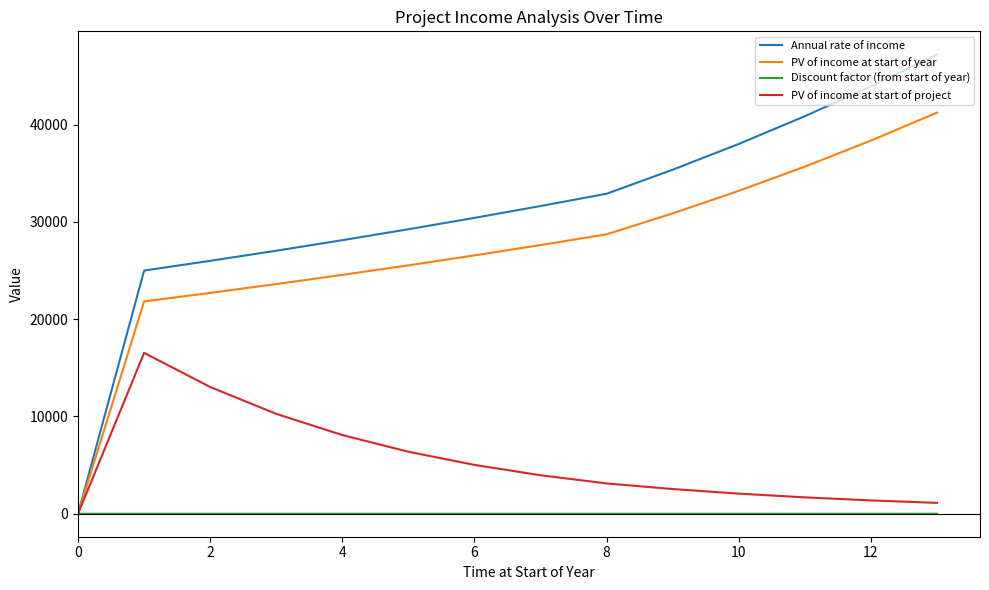

Rank the series by their maximum value, from lowest to highest.

Discount factor (from start of year), PV of income at start of project, PV of income at start of year, Annual rate of income